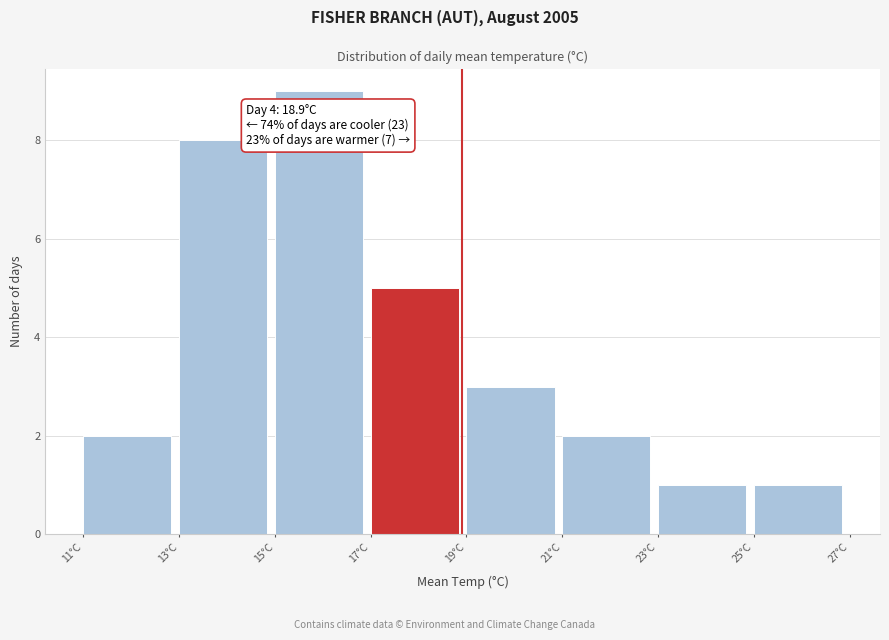

Over which range of the x-axis is the bar tallest?

15 to 17